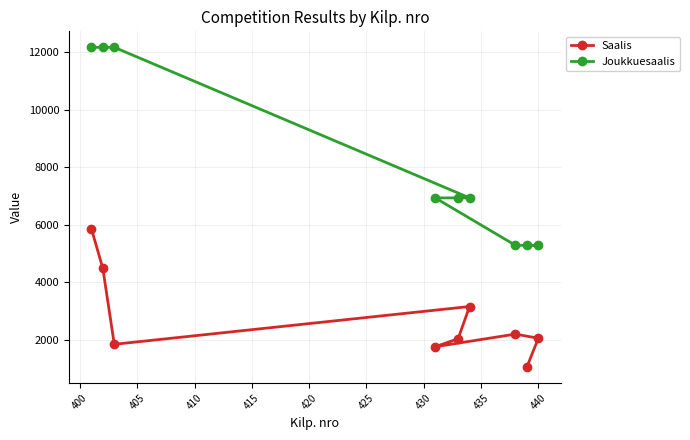

At how many categories does at least one series exceed 5986?

6